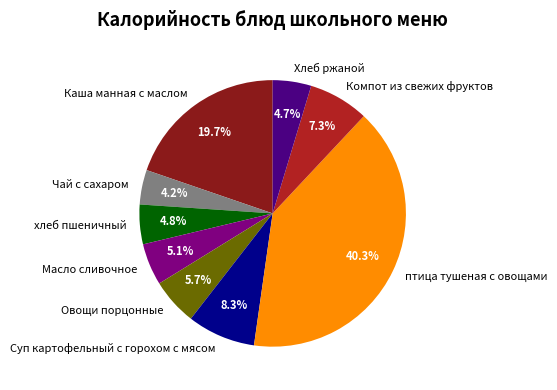

What is the largest slice in the pie chart?

птица тушеная с овощами